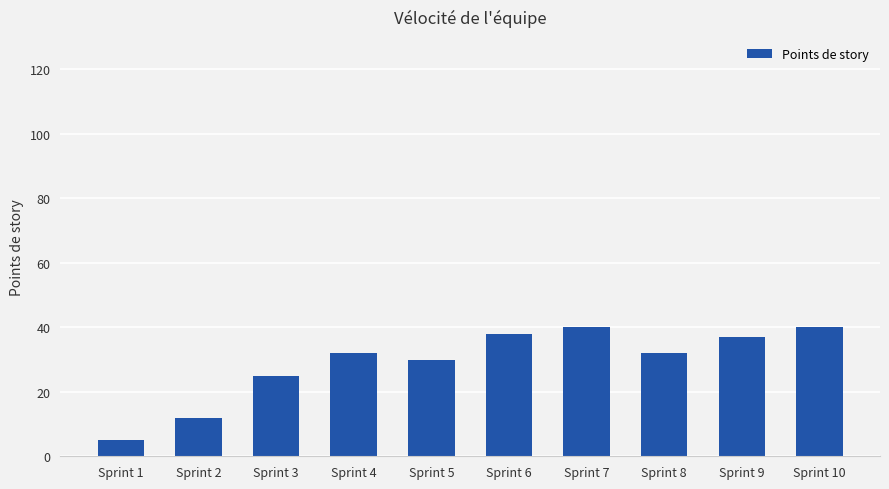

What is the minimum value shown in the chart?

5